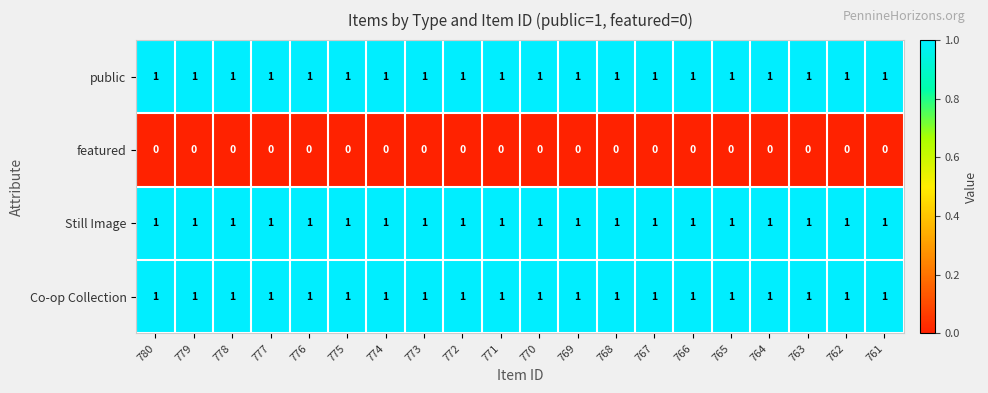

What is the total value across all series at 771?

3